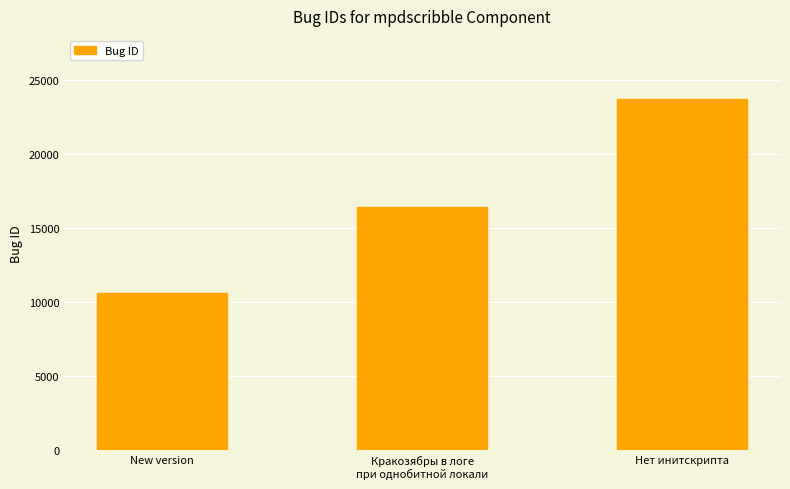

List the labels in order of value, largest first.

Нет инитскрипта, Кракозябры в логе
при однобитной локали, New version